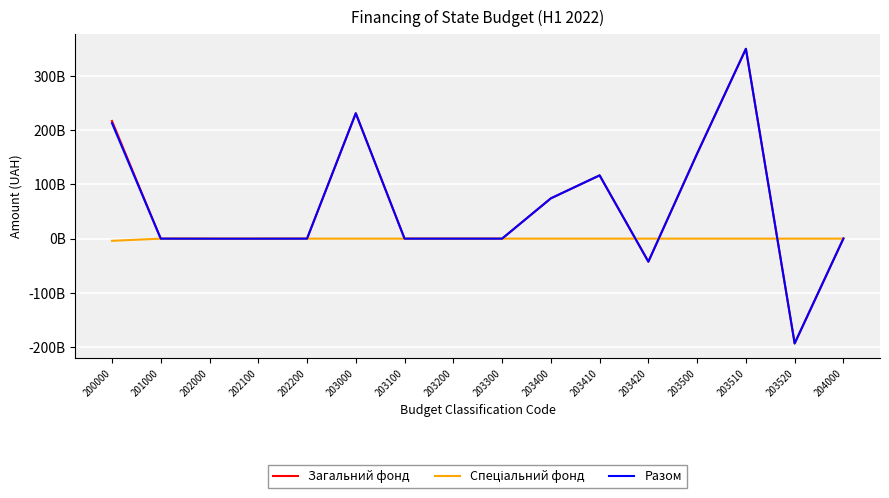

What is the greatest value displayed?

349663290703.9